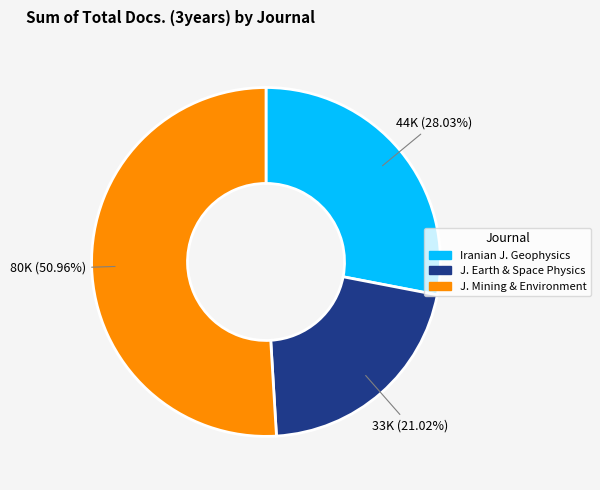

Do J. Mining & Environment and Iranian J. Geophysics together represent more than half of the pie?

Yes